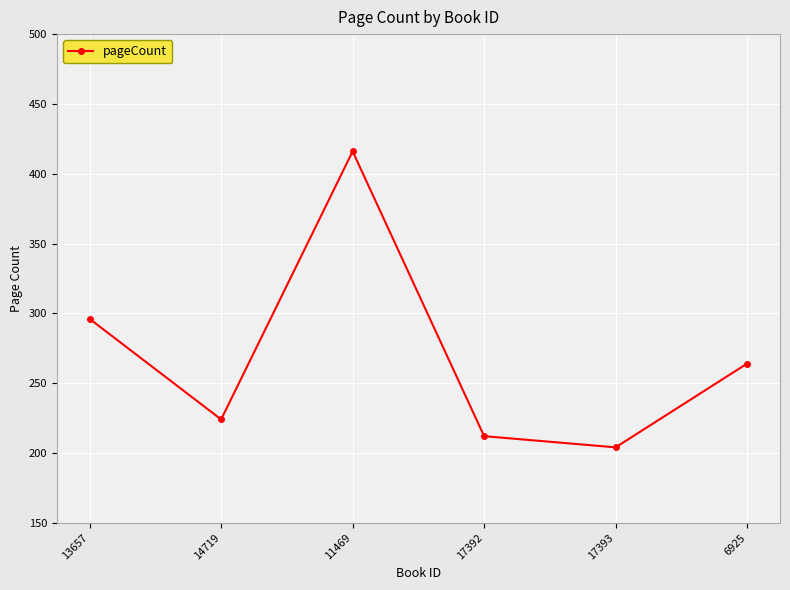

Reading left to right, what are all the values shown in this chart?

13657=296	14719=224	11469=416	17392=212	17393=204	6925=264